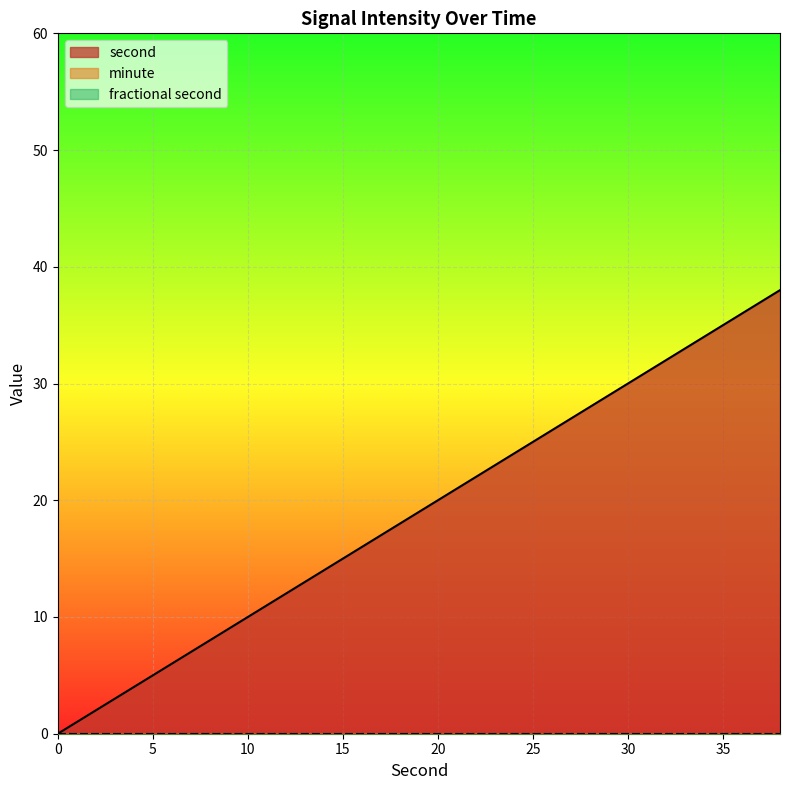

The second series shows 1 at 2. True or false?

False